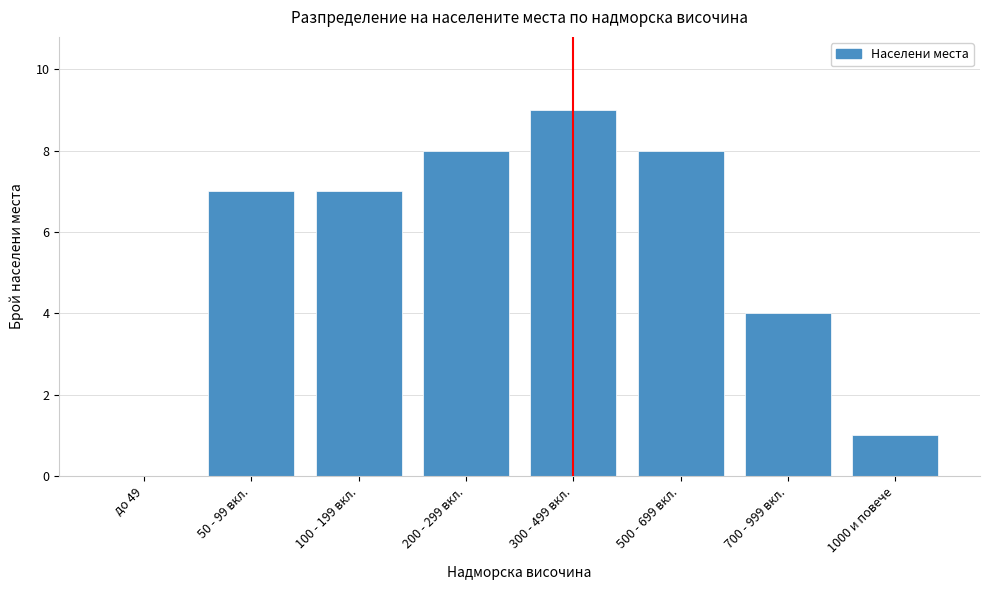

Reading left to right, transcribe all the data shown in this chart.

до 49=0	50 - 99 вкл.=7	100 - 199 вкл.=7	200 - 299 вкл.=8	300 - 499 вкл.=9	500 - 699 вкл.=8	700 - 999 вкл.=4	1000 и повече=1